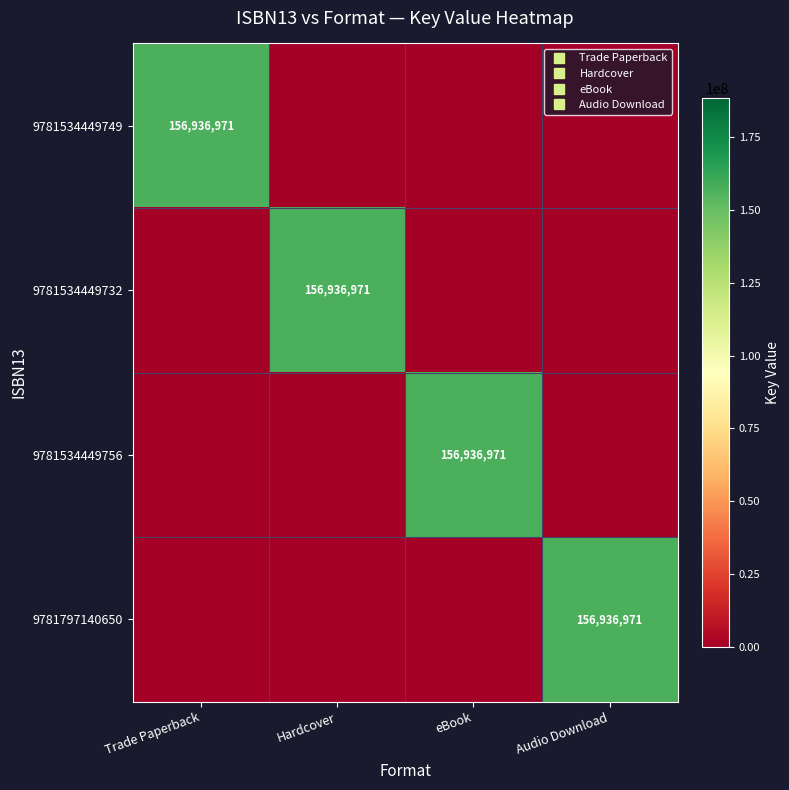

At which category is the sum across all series the highest?

Trade Paperback